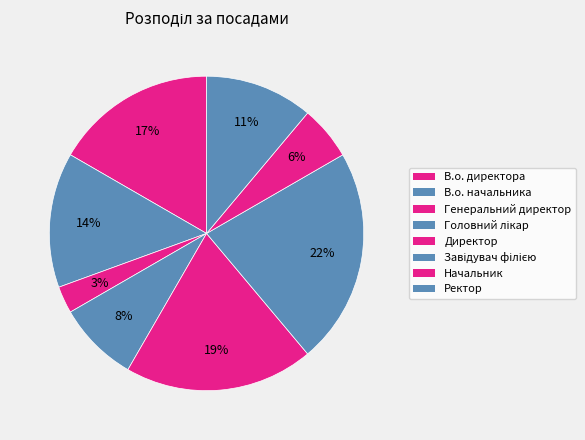

How many slices are in this pie chart?

8